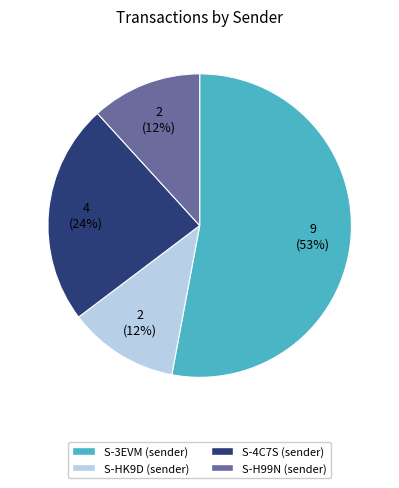

True or false: S-H99N-UPE3-A2BY-5M8R7 accounts for 12% of the total.

True